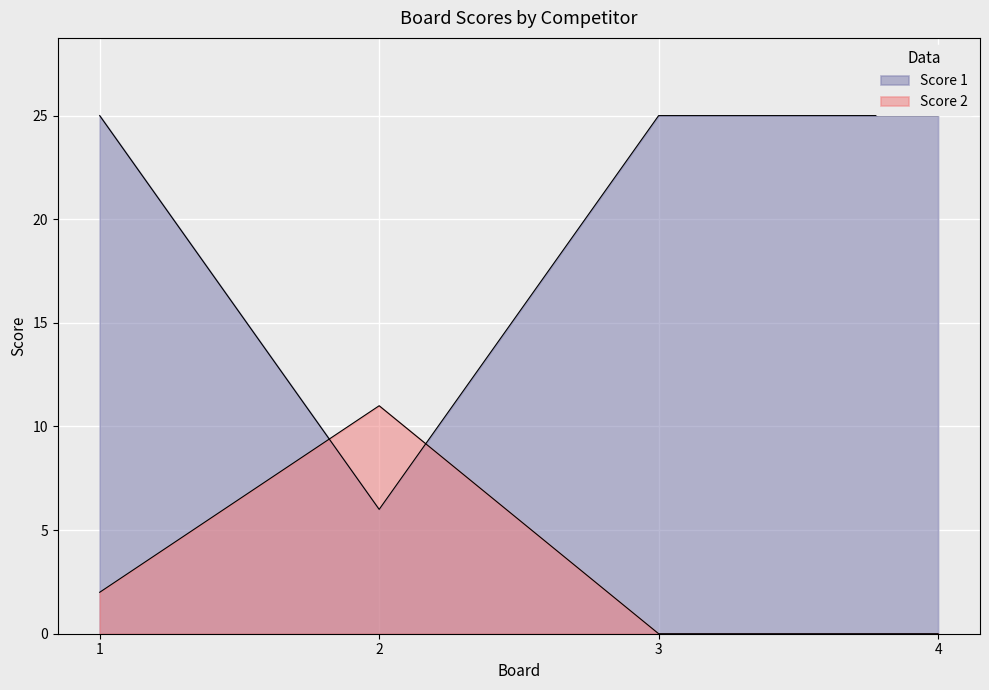

True or false: Score 2 has a value of 0 at 3.

True